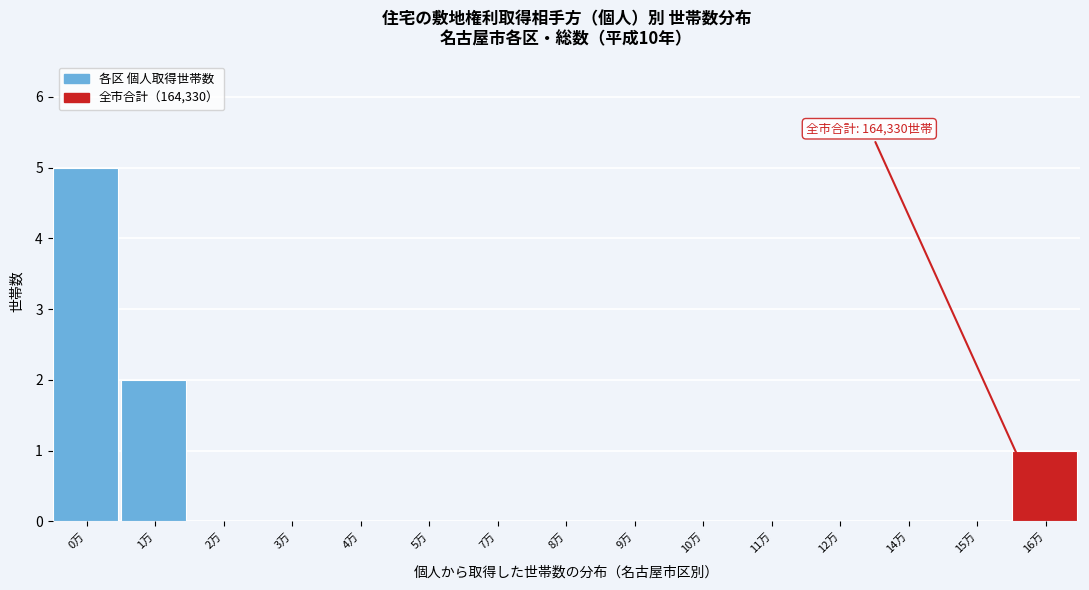

Which label corresponds to the largest value in the chart?

0万